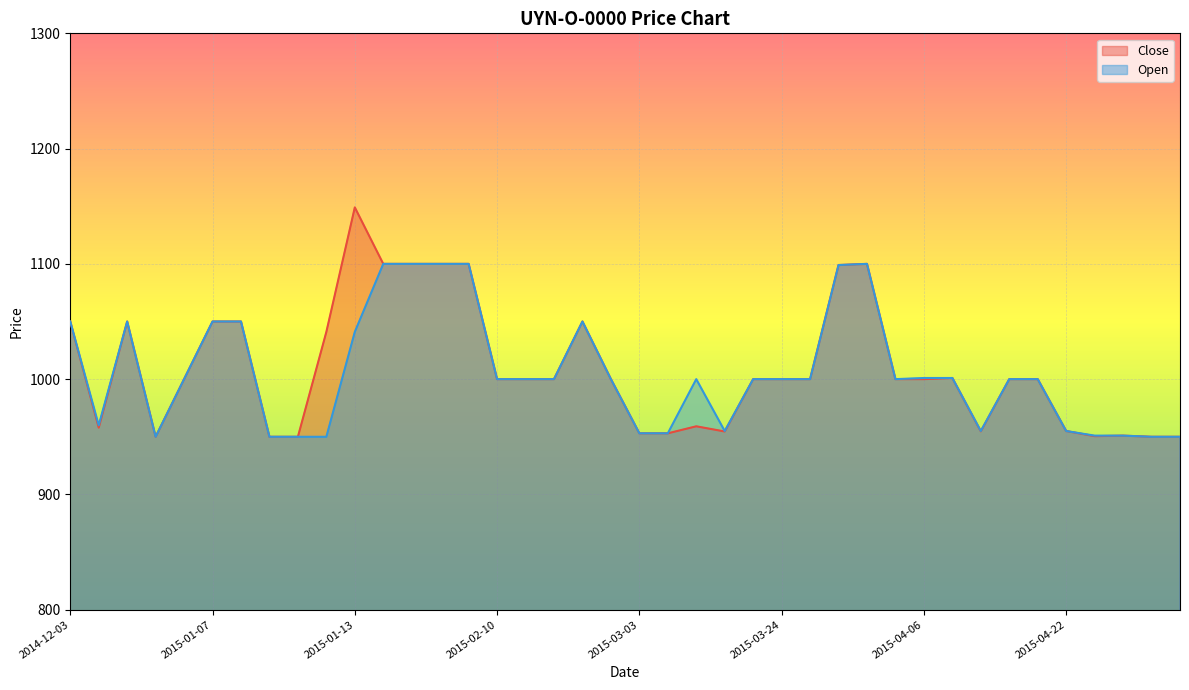

Rank the series by their average value, from lowest to highest.

Open, Close